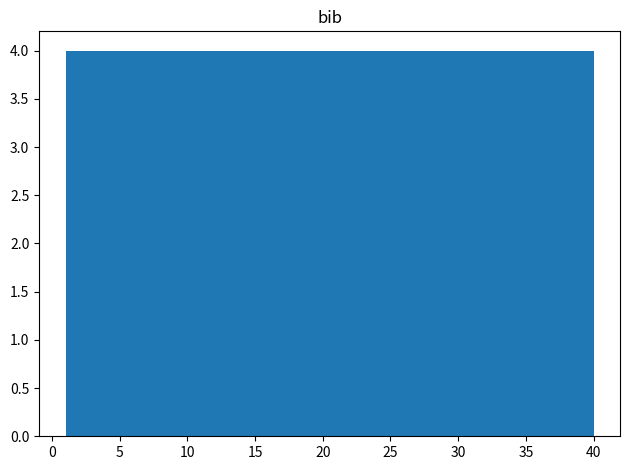

Reading left to right, list every bar in this chart as the range it spans on the x-axis followed by its height. Neither the bar edges nor the heights are printed on the chart, so give them approximately, as read against the axes.

1.0 to 4.9: 4
4.9 to 8.8: 4
8.8 to 12.7: 4
12.7 to 16.6: 4
16.6 to 20.5: 4
20.5 to 24.4: 4
24.4 to 28.3: 4
28.3 to 32.2: 4
32.2 to 36.1: 4
36.1 to 40.0: 4